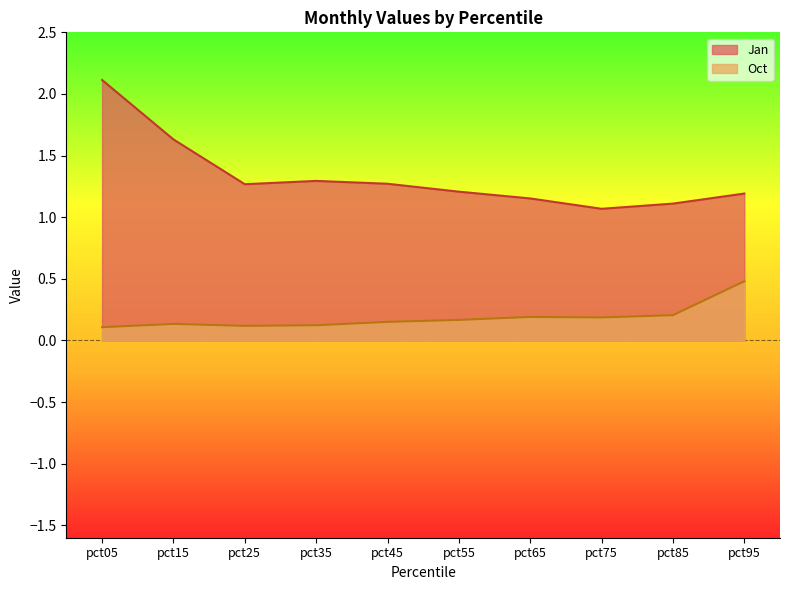

How many distinct data groups are displayed?

2